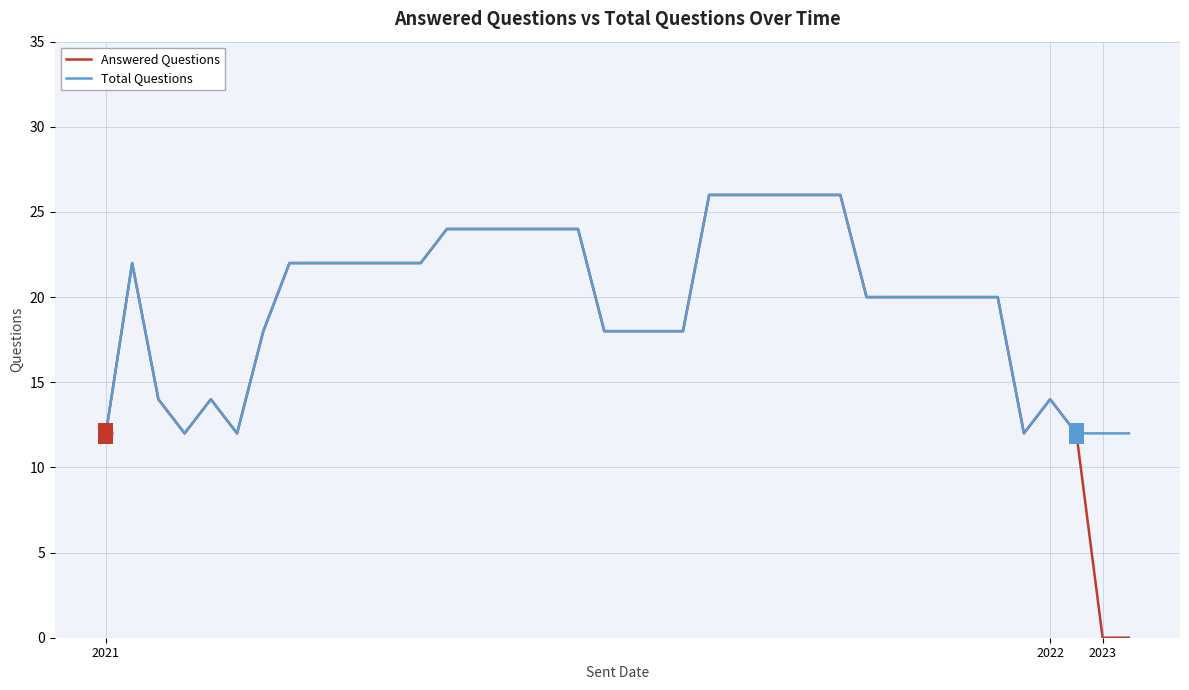

What is the minimum value for Total Questions?

12